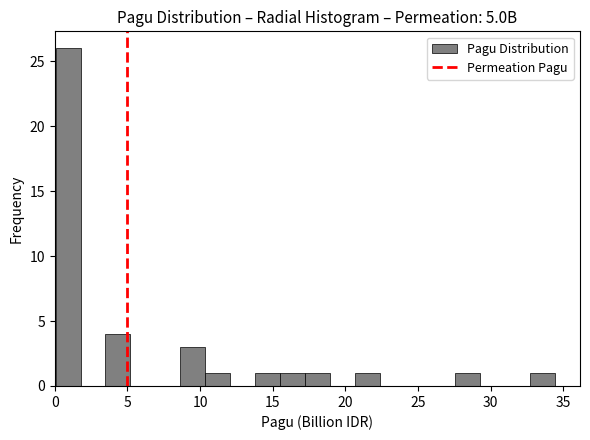

Read against the x-axis, roughly where is the centre of the tallest bar?

1.0